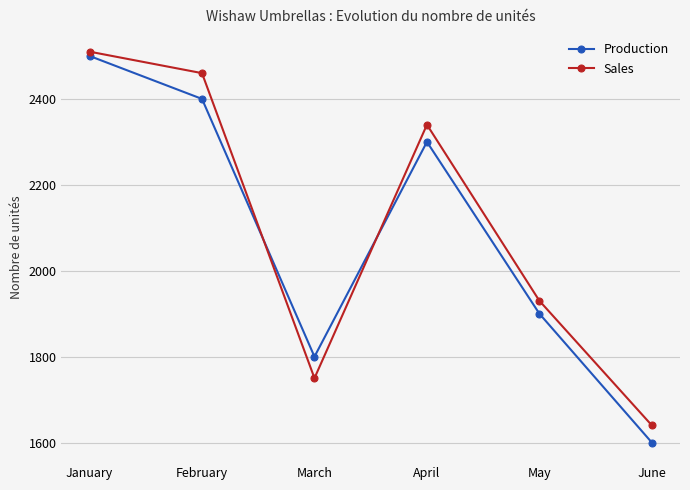

Reading left to right, what are all the values shown in this chart?

Production: January=2500	February=2400	March=1800	April=2300	May=1900	June=1600
Sales: January=2510	February=2460	March=1750	April=2340	May=1930	June=1640